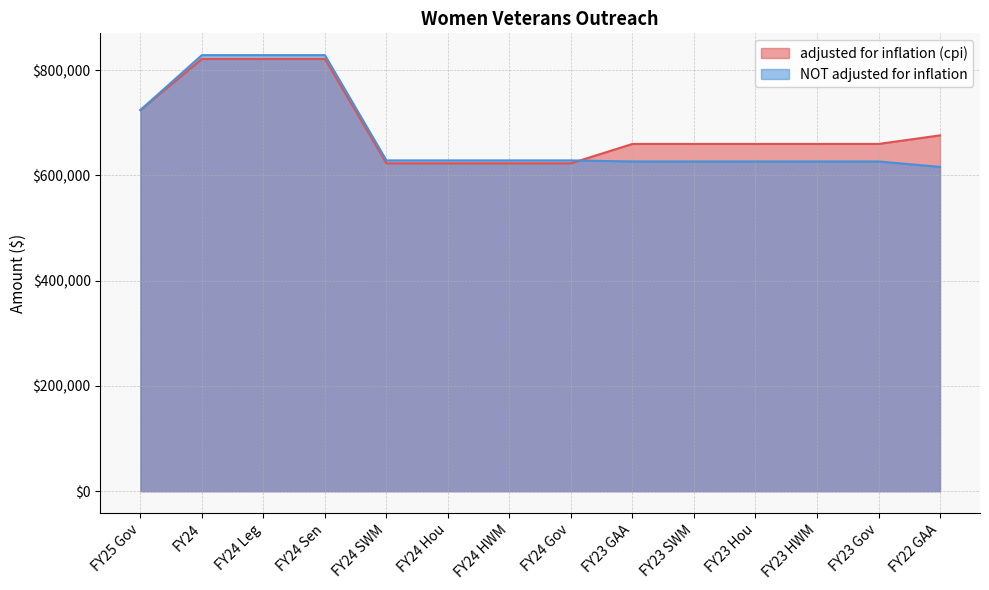

Reading left to right, list all the values displayed in this chart.

adjusted for inflation (cpi): 724239	821285	821285	821285	623037	623037	623037	623037	659813	659813	659813	659813	659814	676117
NOT adjusted for inflation: 724239	828545	828545	828545	628545	628545	628545	628545	626490	626490	626490	626490	626491	616243